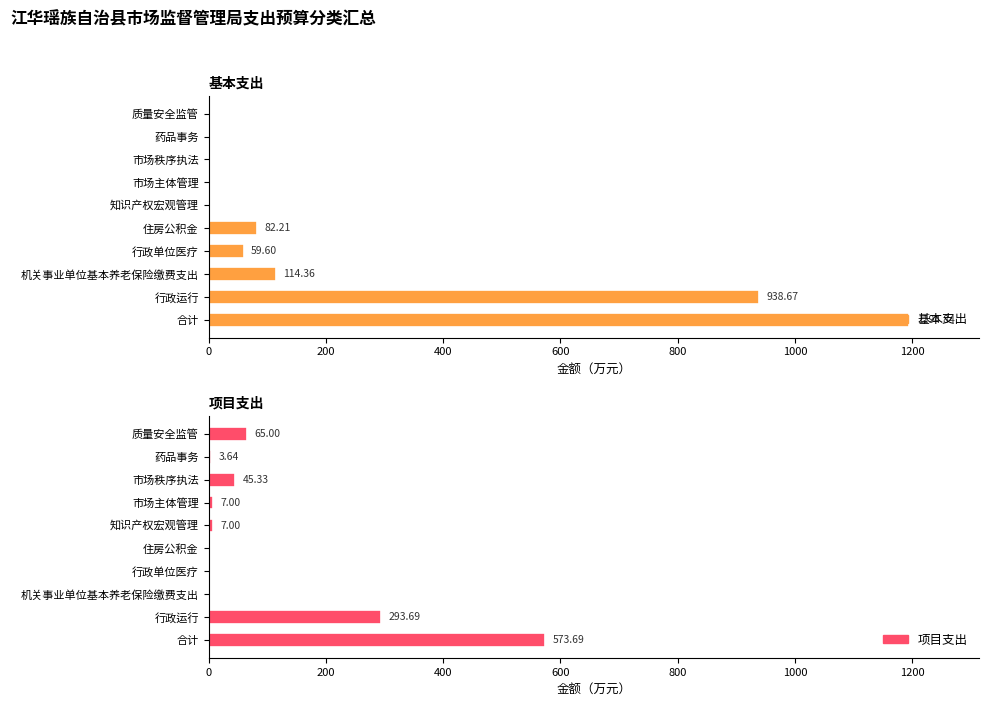

Which has a higher value, 机关事业单位基本养老保险缴费支出 or 质量安全监管?

机关事业单位基本养老保险缴费支出